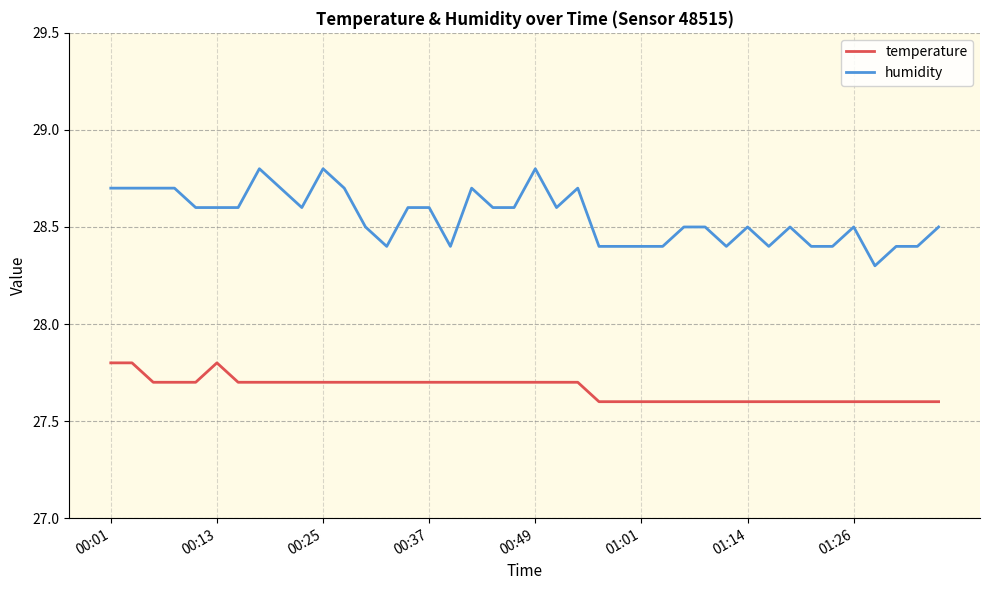

True or false: temperature and humidity intersect in this chart.

False